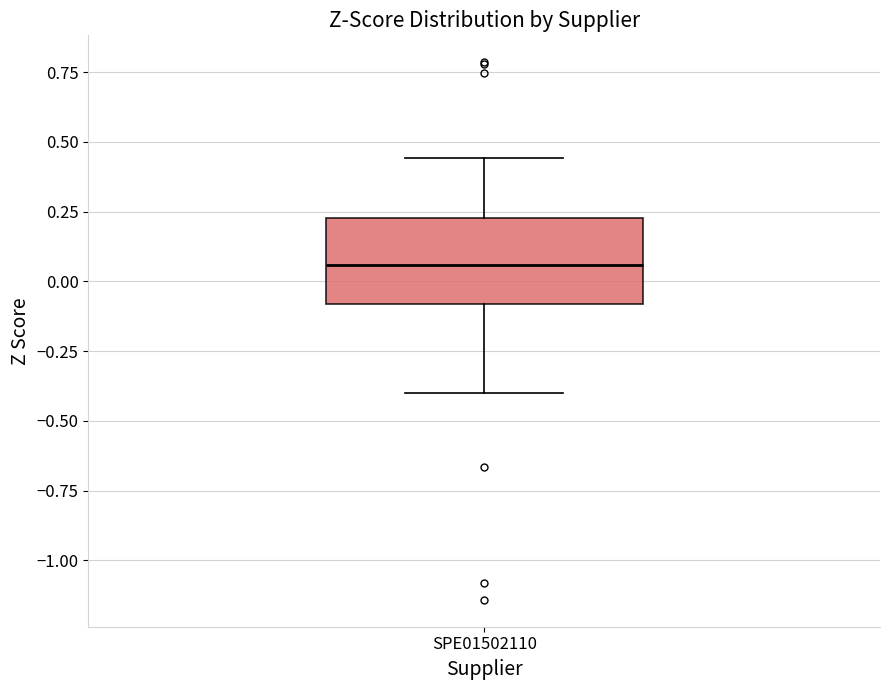

Read this box plot against the y-axis: the position of the median line, the range covered by the box, and the ends of both whiskers. The values are not printed on the chart, so give them approximately, as read against the axis.

median 0.05, box -0.10 to 0.25, whiskers -0.40 to 0.45